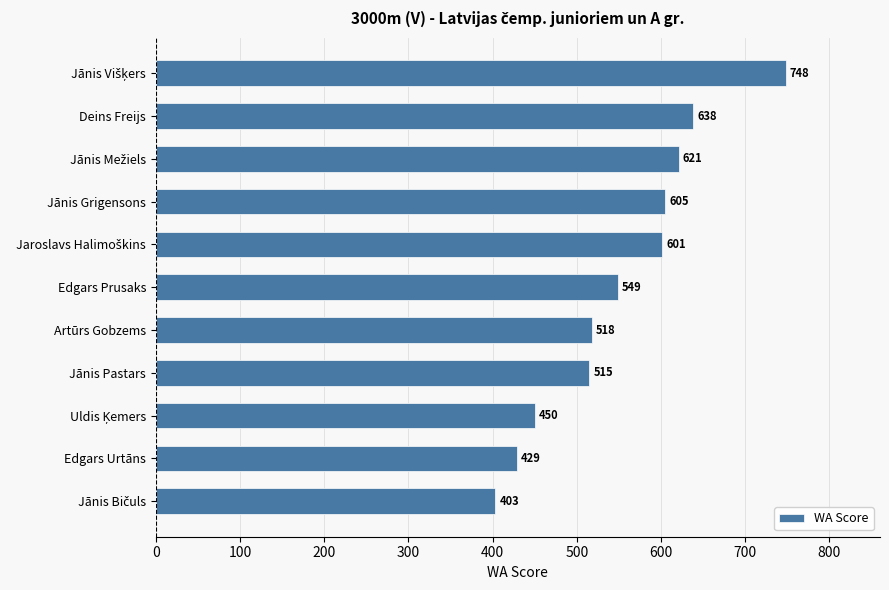

What is the label of the 6th bar from the bottom?

Edgars Prusaks